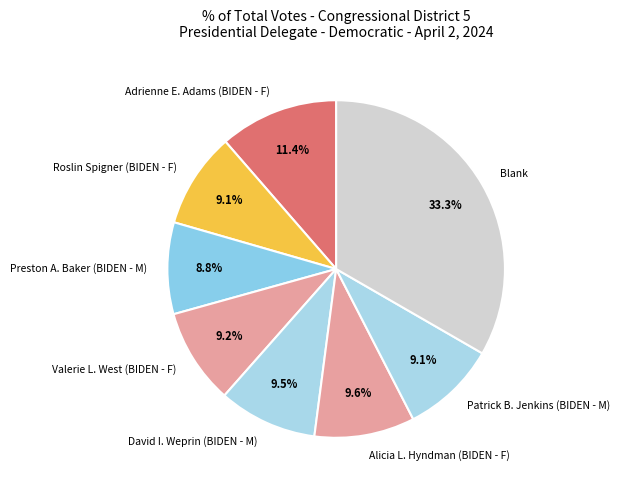

Is there any slice that represents more than half of the pie?

No